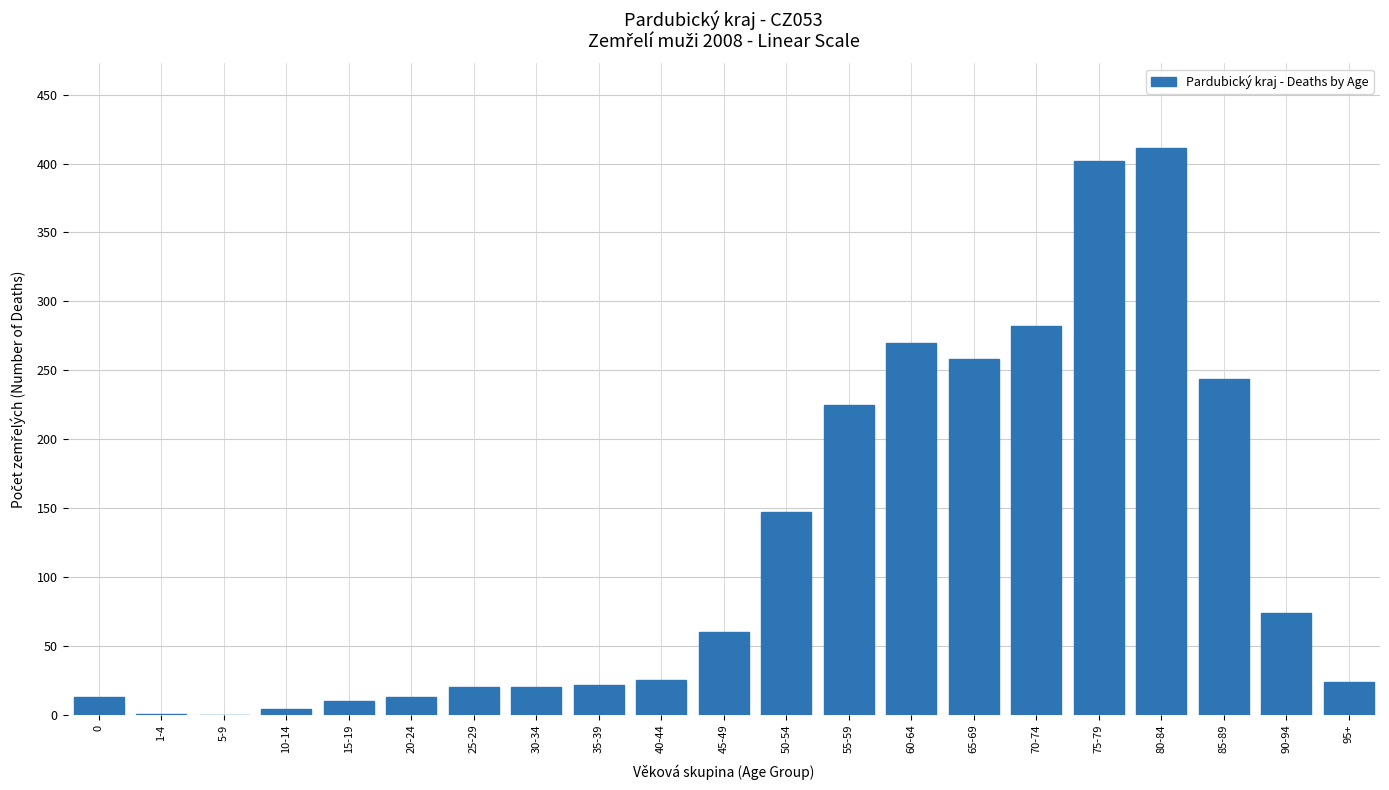

What is the sum of all values?

2525